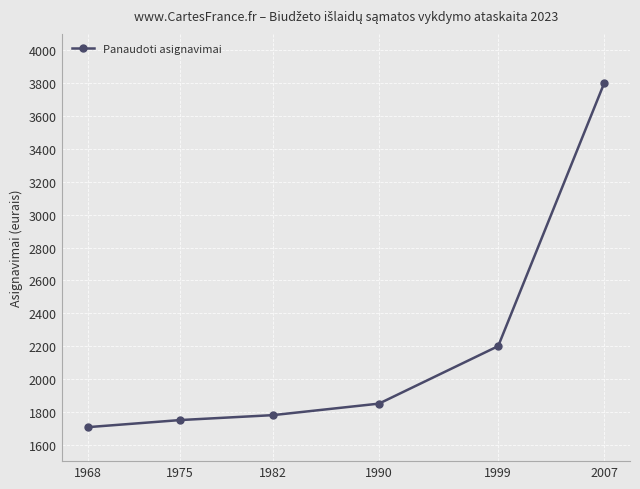

What is the greatest value displayed?

3800.0